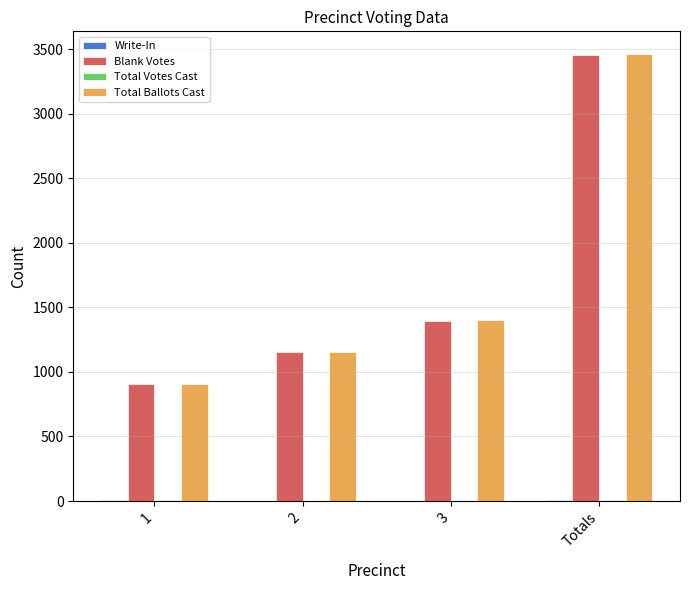

Which category has the highest value across all series?

Totals